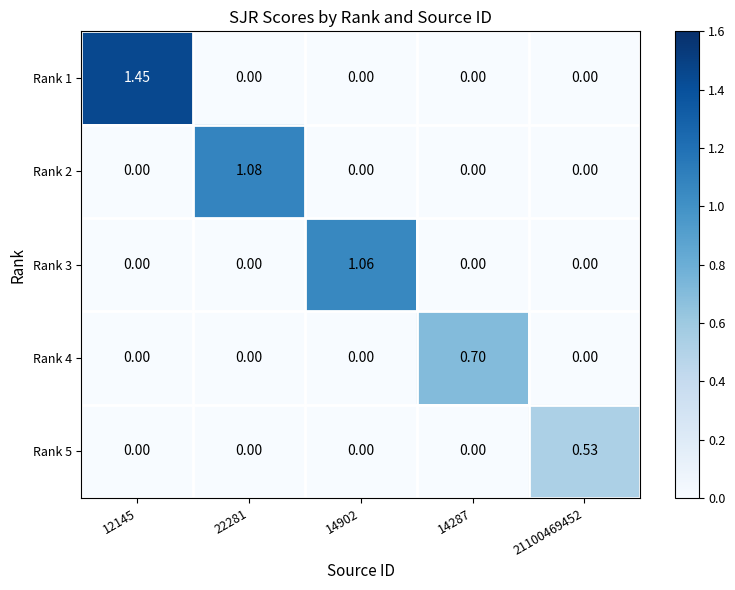

Reading right to left, what are all the values shown in this chart?

Rank 1: 21100469452=0.0	14287=0.0	14902=0.0	22281=0.0	12145=1.4
Rank 2: 21100469452=0.0	14287=0.0	14902=0.0	22281=1.1	12145=0.0
Rank 3: 21100469452=0.0	14287=0.0	14902=1.1	22281=0.0	12145=0.0
Rank 4: 21100469452=0.0	14287=0.7	14902=0.0	22281=0.0	12145=0.0
Rank 5: 21100469452=0.5	14287=0.0	14902=0.0	22281=0.0	12145=0.0